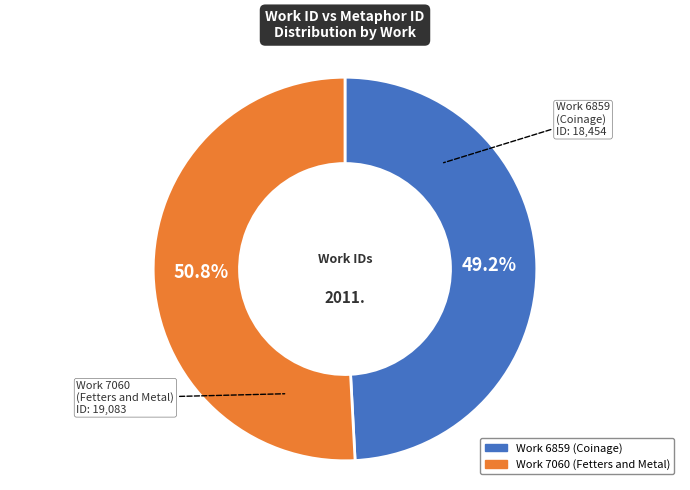

Which has a higher value, Work 7060 (Fetters and Metal) or Work 6859 (Coinage)?

Work 7060 (Fetters and Metal)